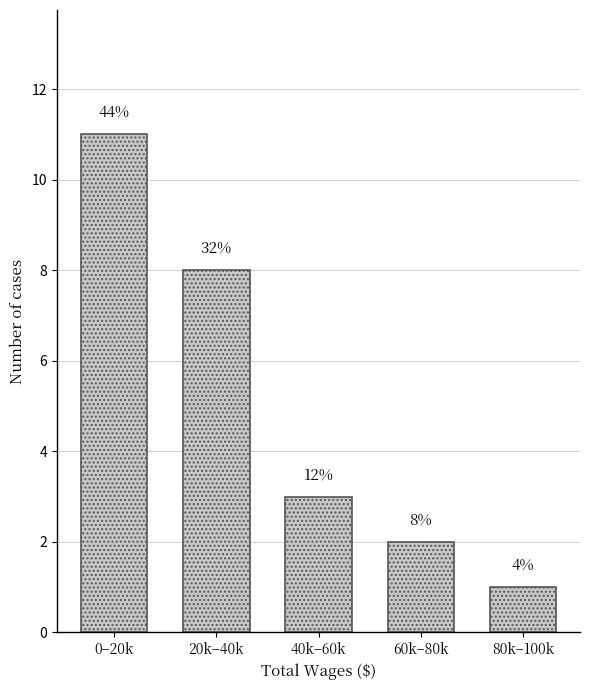

Does the chart contain any negative values?

No